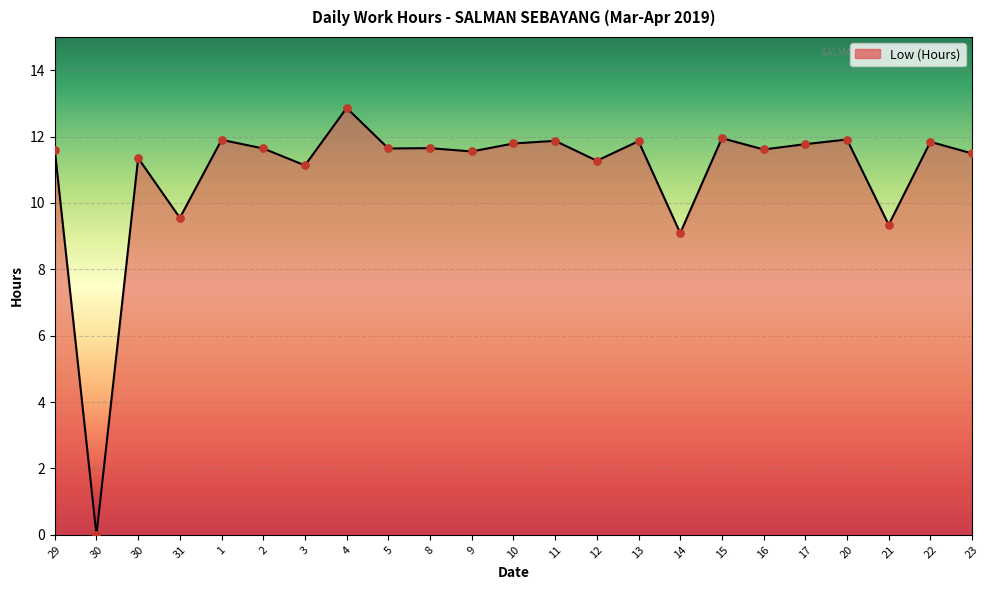

How many lines are shown in the chart?

1